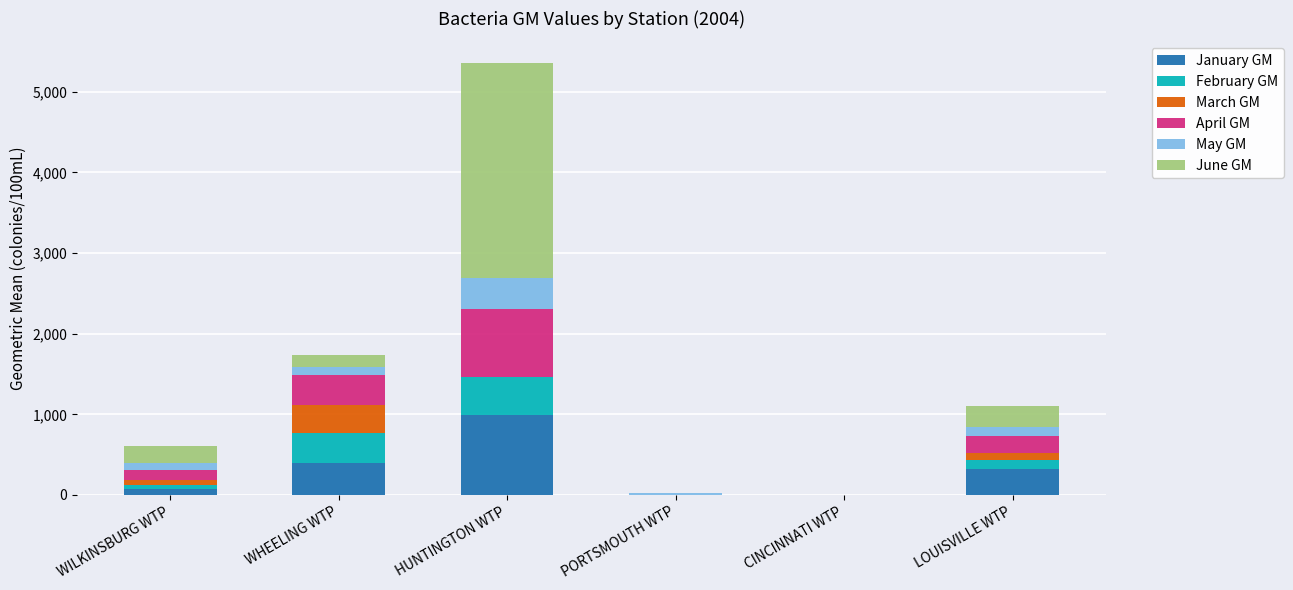

Count the number of data series in this chart.

6